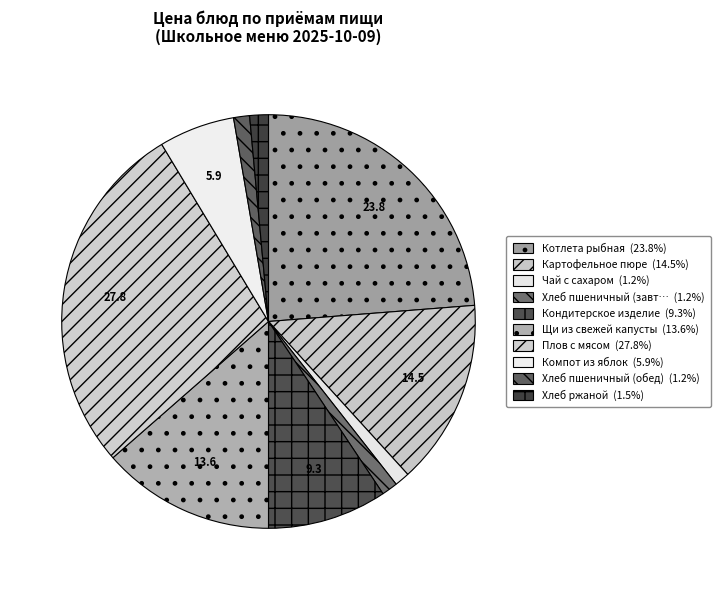

Which category has the biggest portion of the pie?

Плов с мясом